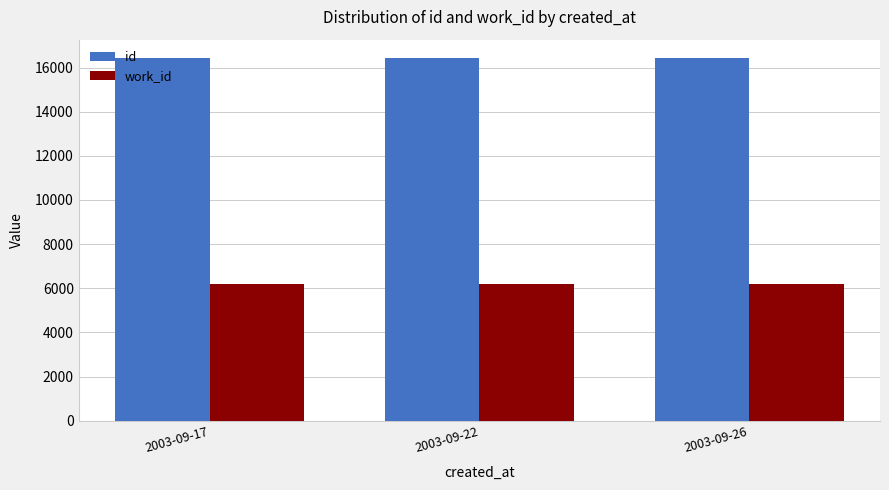

Where is id nearest to the value 16435?

2003-09-22